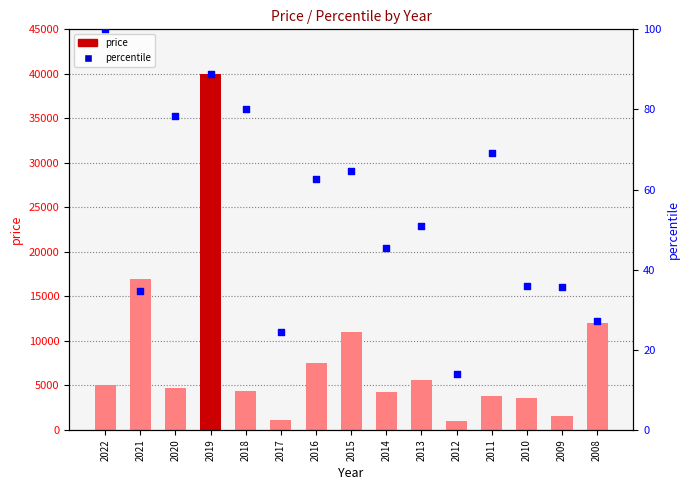

Is the value of price at 2015 greater than the value of percentile at 2011?

Yes